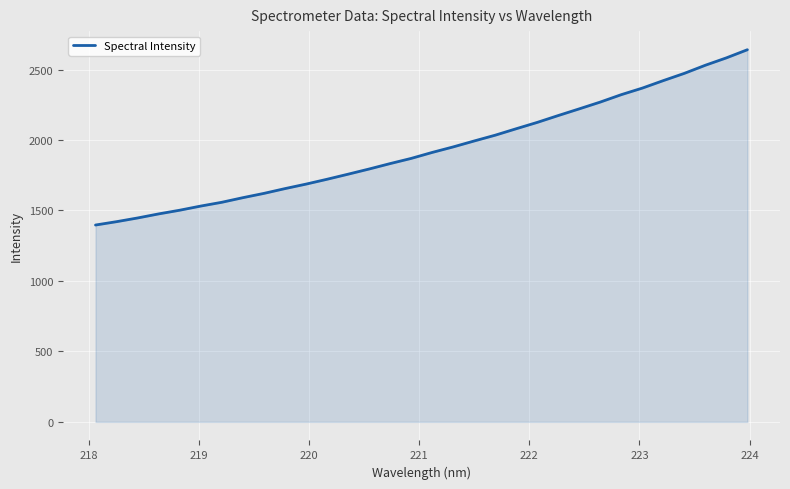

How many categories are shown in the chart?

32